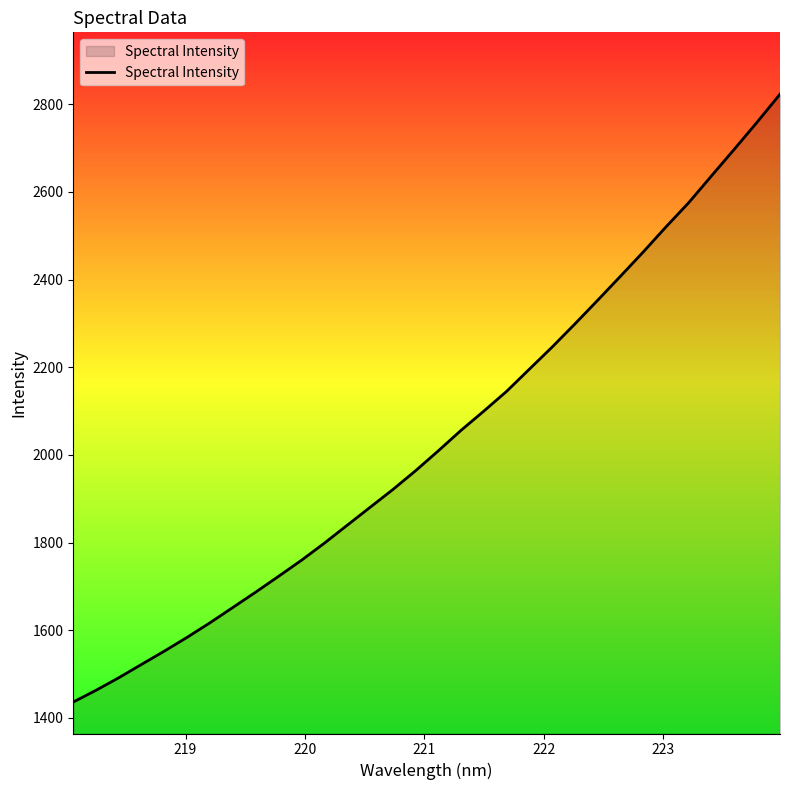

What is the smallest value displayed?

1436.4